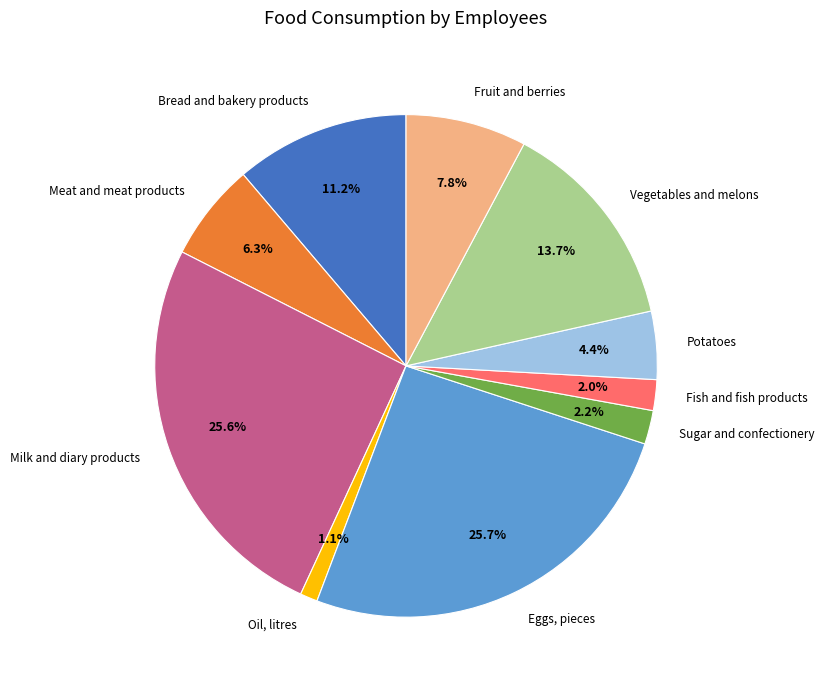

Does any single category account for the majority?

No